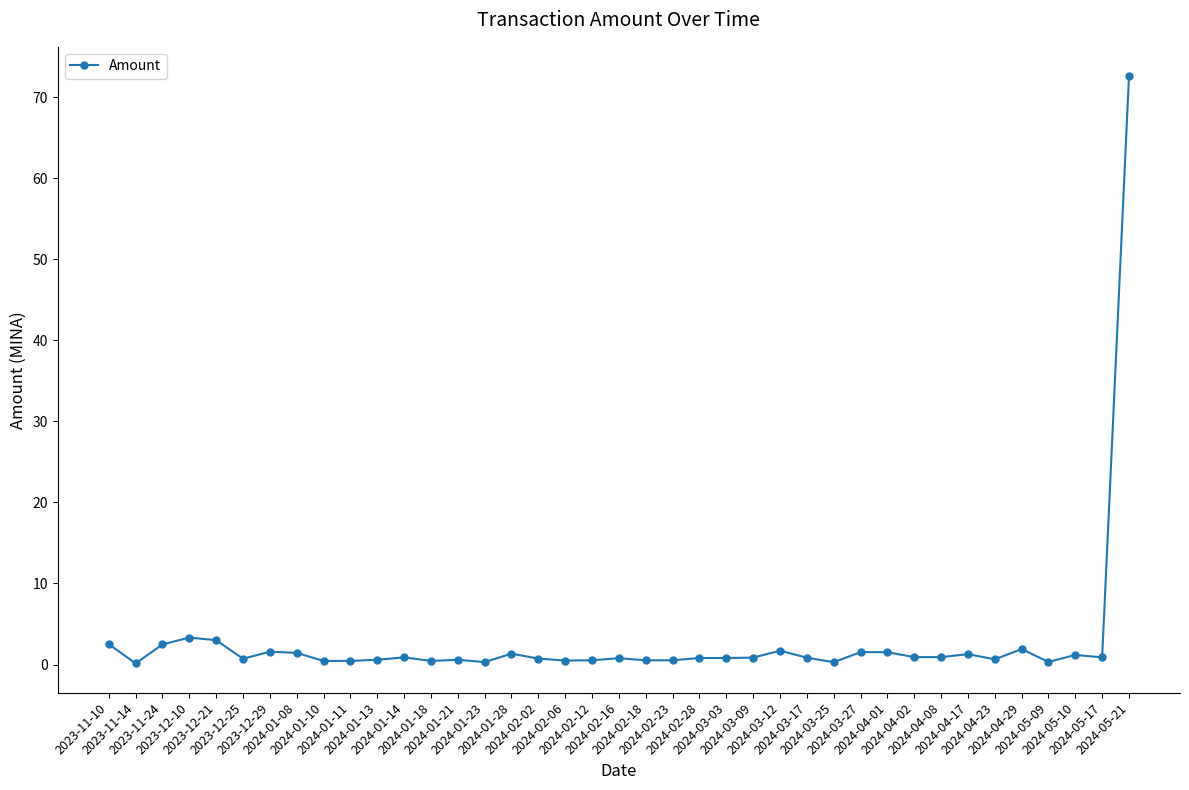

True or false: the data has more than 2 interior local peaks.

True